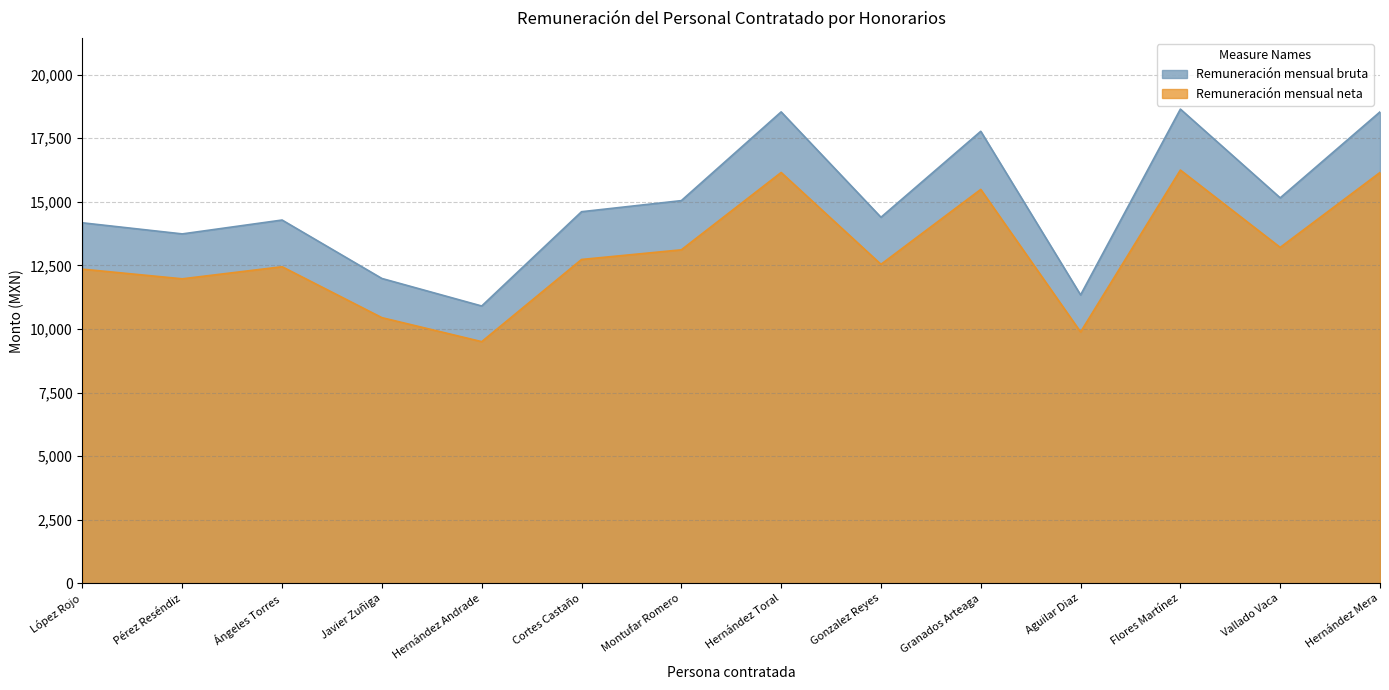

True or false: Remuneración mensual neta and Remuneración mensual bruta cross at least once.

False